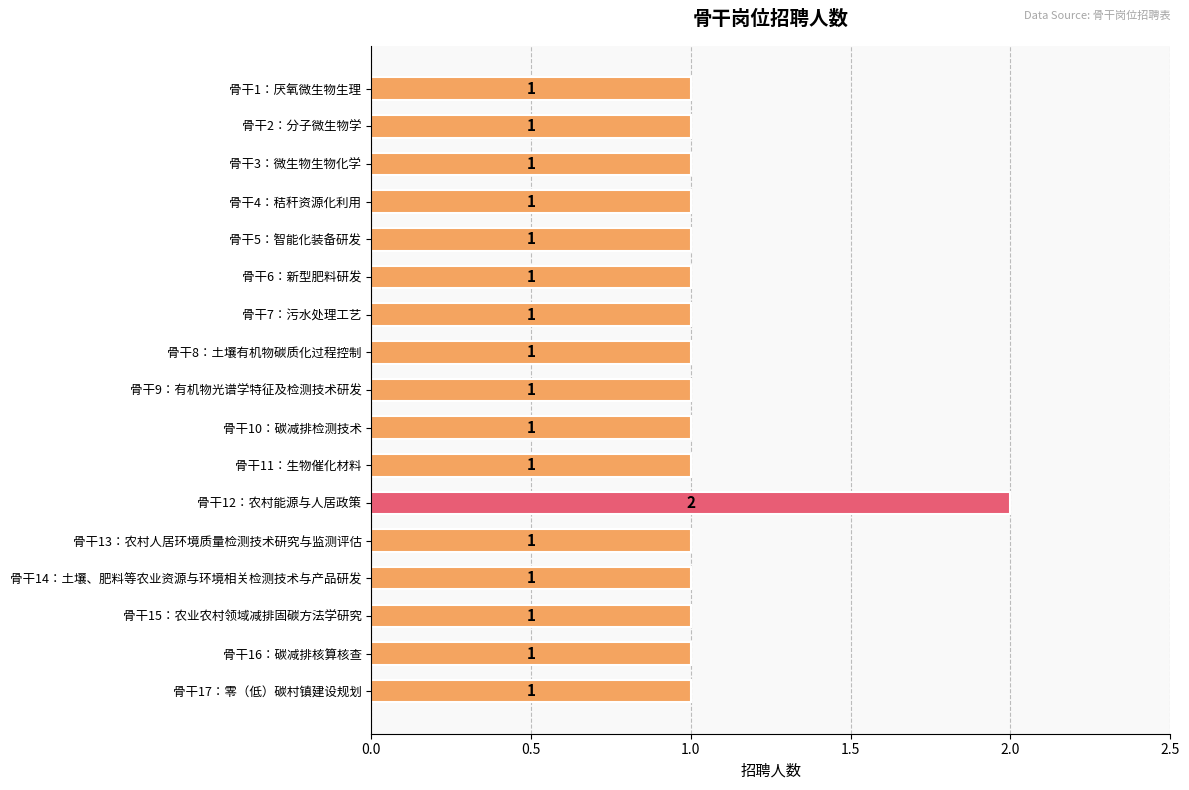

Reading top to bottom, extract all data points from this chart.

骨干1：厌氧微生物生理=1	骨干2：分子微生物学=1	骨干3：微生物生物化学=1	骨干4：秸秆资源化利用=1	骨干5：智能化装备研发=1	骨干6：新型肥料研发=1	骨干7：污水处理工艺=1	骨干8：土壤有机物碳质化过程控制=1	骨干9：有机物光谱学特征及检测技术研发=1	骨干10：碳减排检测技术=1	骨干11：生物催化材料=1	骨干12：农村能源与人居政策=2	骨干13：农村人居环境质量检测技术研究与监测评估=1	骨干14：土壤、肥料等农业资源与环境相关检测技术与产品研发=1	骨干15：农业农村领域减排固碳方法学研究=1	骨干16：碳减排核算核查=1	骨干17：零（低）碳村镇建设规划=1